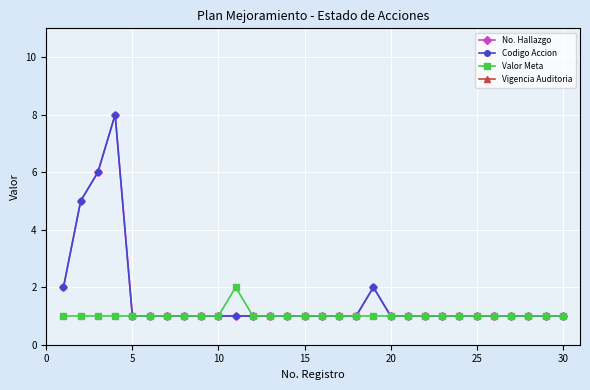

What is the smallest value displayed?

1